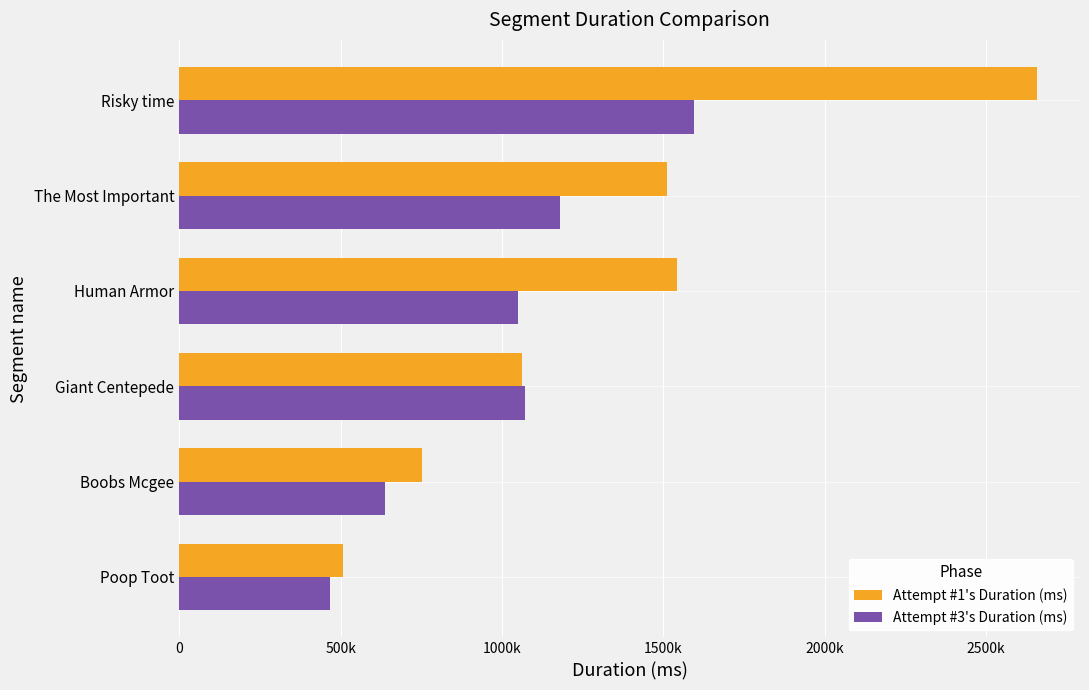

What are all the series names shown in the legend?

Attempt #1's Duration (ms), Attempt #3's Duration (ms)